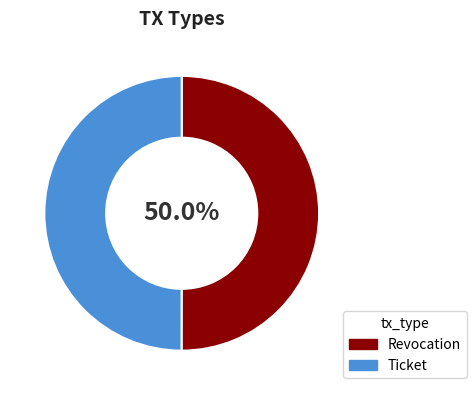

True or false: Revocation accounts for 50% of the total.

True